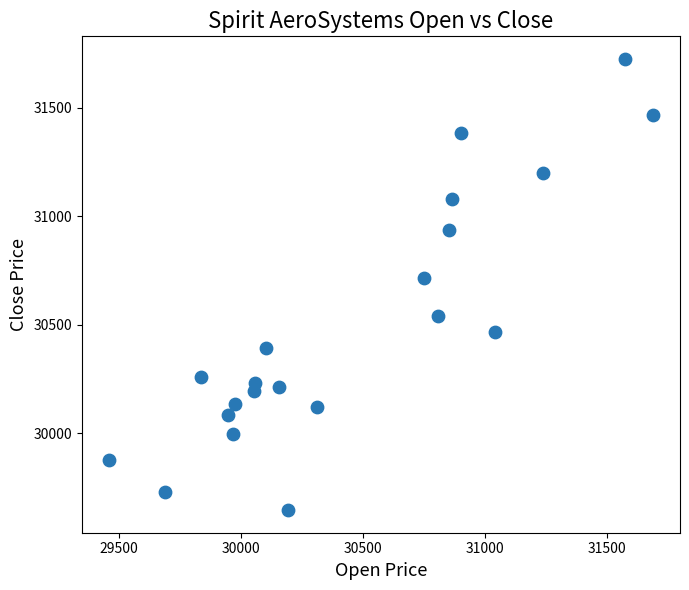

What Y value in the scatter plot is closest to 30685?

30713